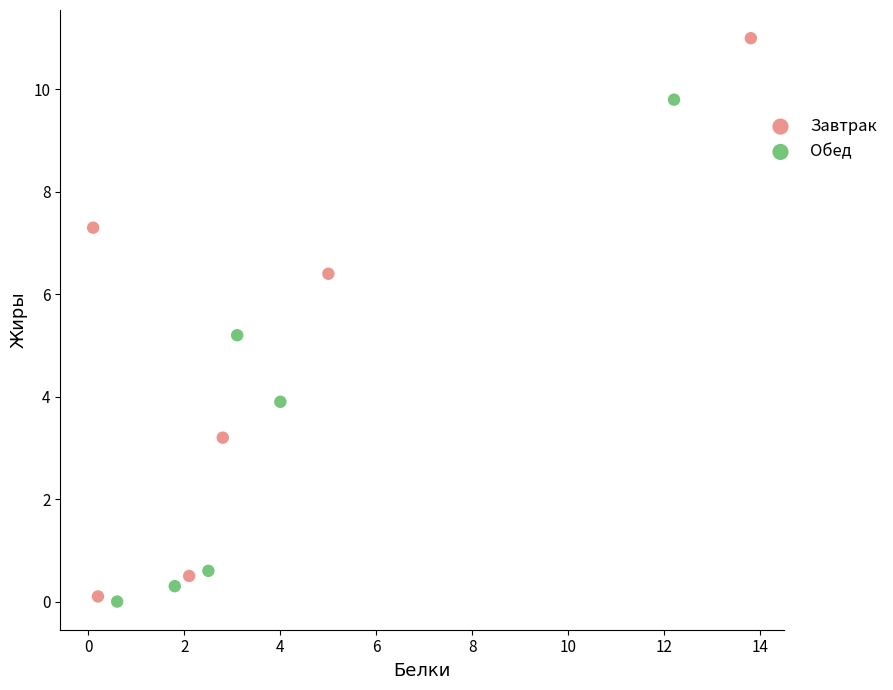

Which series has the largest Y range (max minus min)?

Завтрак